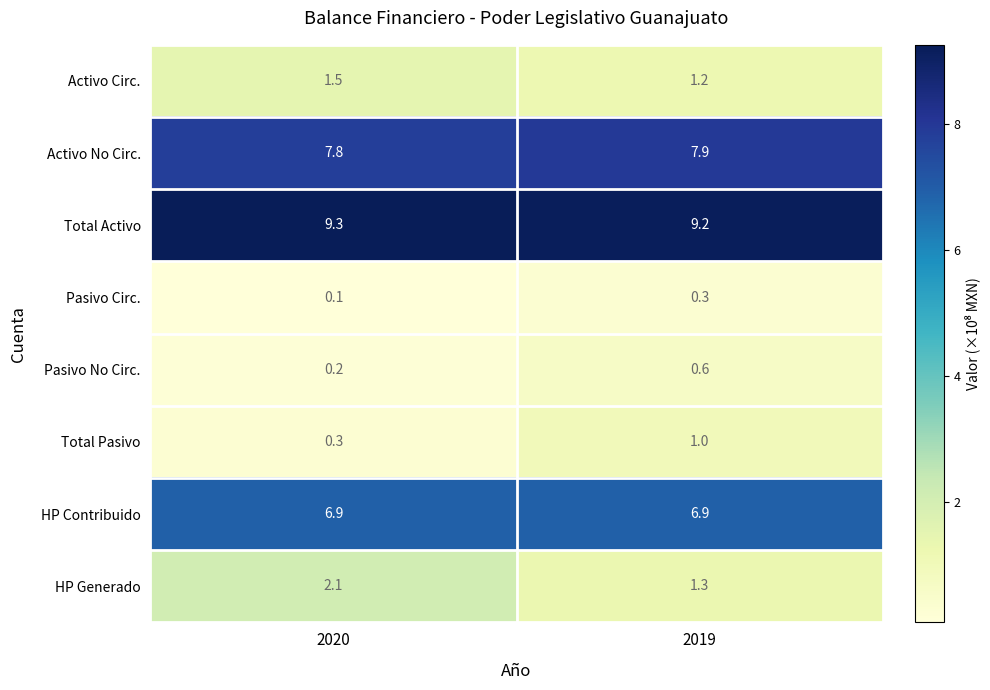

Reading left to right, what are all the values shown in this chart?

Activo Circ.: 2020=1.5	2019=1.2
Activo No Circ.: 2020=7.8	2019=7.9
Total Activo: 2020=9.3	2019=9.2
Pasivo Circ.: 2020=0.1	2019=0.3
Pasivo No Circ.: 2020=0.2	2019=0.6
Total Pasivo: 2020=0.3	2019=1.0
HP Contribuido: 2020=6.9	2019=6.9
HP Generado: 2020=2.1	2019=1.3